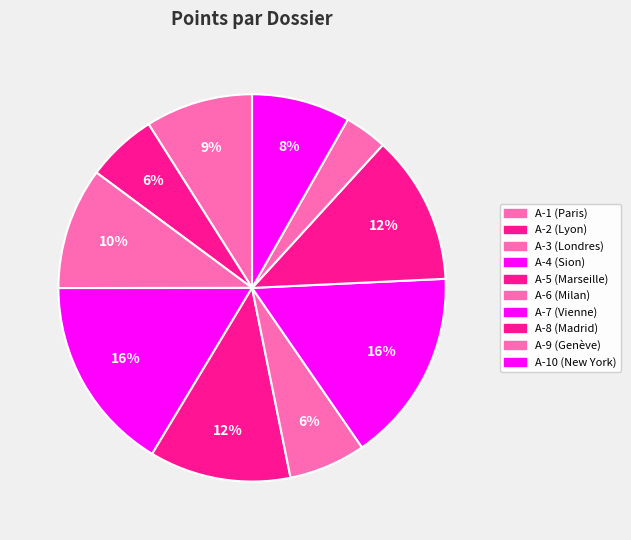

To the nearest percent, what is the difference between the largest and smallest slice percentages?

13%